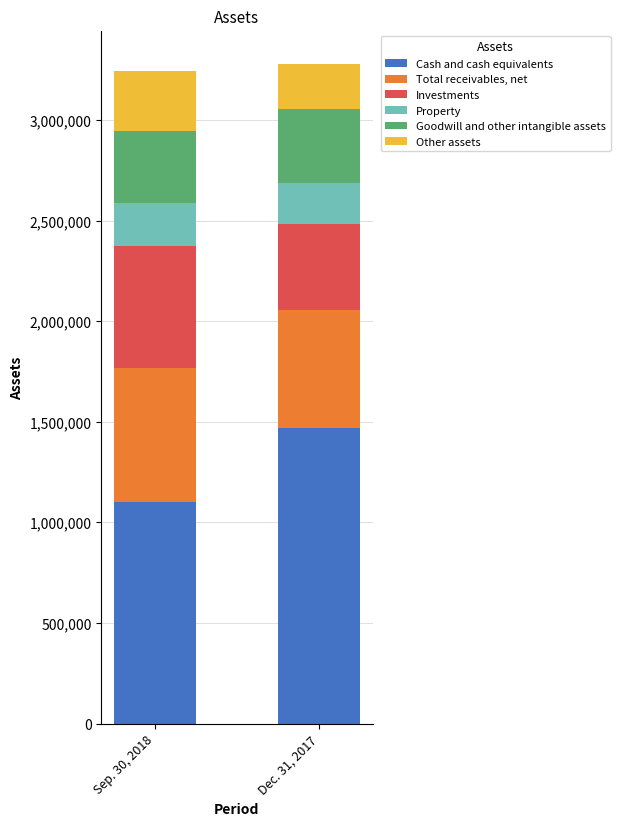

What is the average value of the Cash and cash equivalents series?

1286451